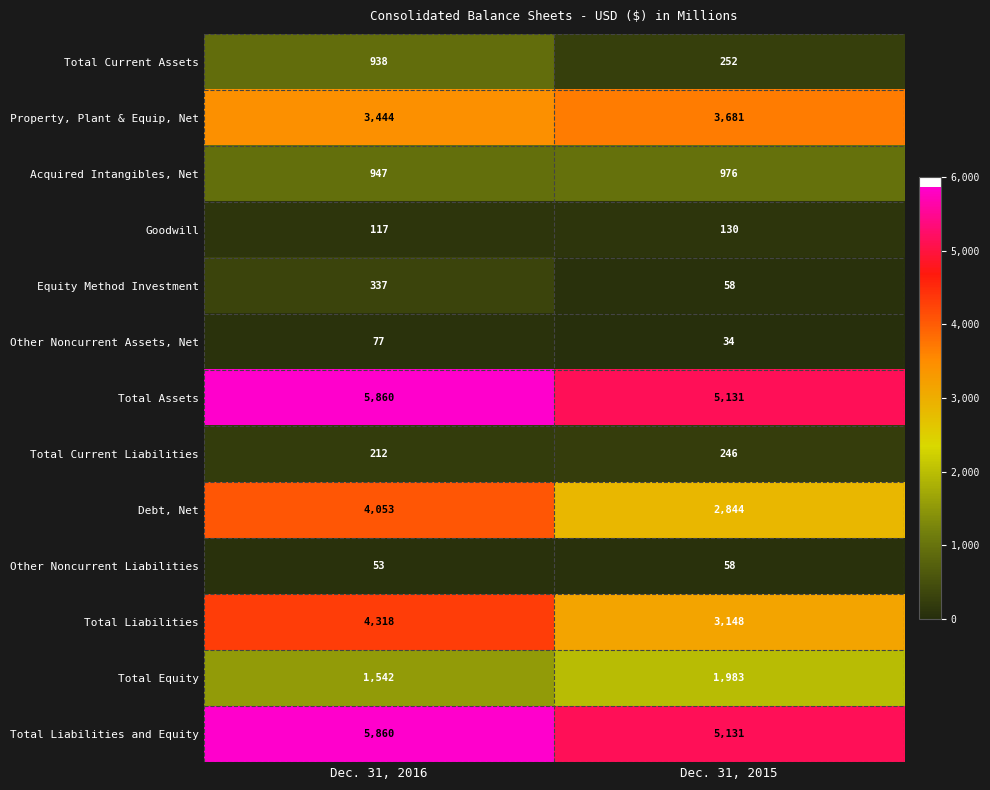

Is it true that Total Current Liabilities equals 147 at Dec. 31, 2016?

False